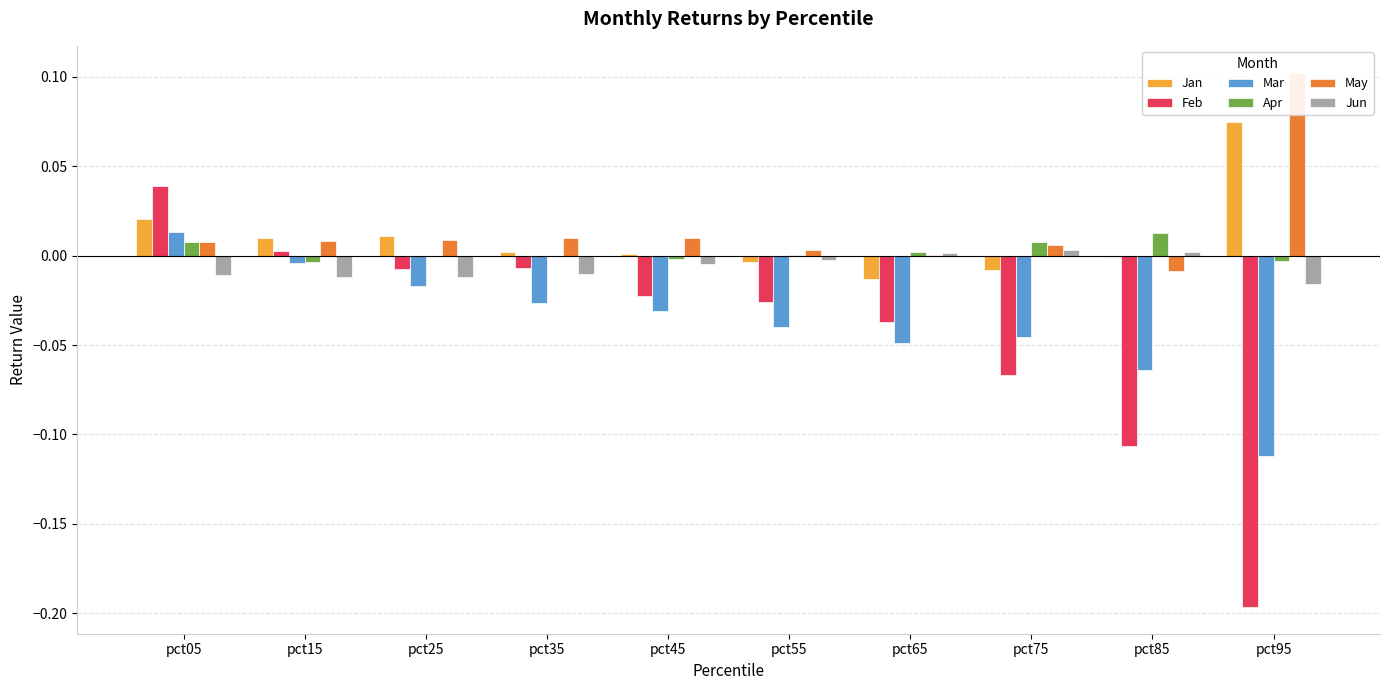

Reading left to right, what are all the values shown in this chart?

Jan: pct05=0.0	pct15=0.0	pct25=0.0	pct35=0.0	pct45=0.0	pct55=-0.0	pct65=-0.0	pct75=-0.0	pct85=-0.0	pct95=0.1
Feb: pct05=0.0	pct15=0.0	pct25=-0.0	pct35=-0.0	pct45=-0.0	pct55=-0.0	pct65=-0.0	pct75=-0.1	pct85=-0.1	pct95=-0.2
Mar: pct05=0.0	pct15=-0.0	pct25=-0.0	pct35=-0.0	pct45=-0.0	pct55=-0.0	pct65=-0.0	pct75=-0.0	pct85=-0.1	pct95=-0.1
Apr: pct05=0.0	pct15=-0.0	pct25=0.0	pct35=0.0	pct45=-0.0	pct55=0.0	pct65=0.0	pct75=0.0	pct85=0.0	pct95=-0.0
May: pct05=0.0	pct15=0.0	pct25=0.0	pct35=0.0	pct45=0.0	pct55=0.0	pct65=0.0	pct75=0.0	pct85=-0.0	pct95=0.1
Jun: pct05=-0.0	pct15=-0.0	pct25=-0.0	pct35=-0.0	pct45=-0.0	pct55=-0.0	pct65=0.0	pct75=0.0	pct85=0.0	pct95=-0.0